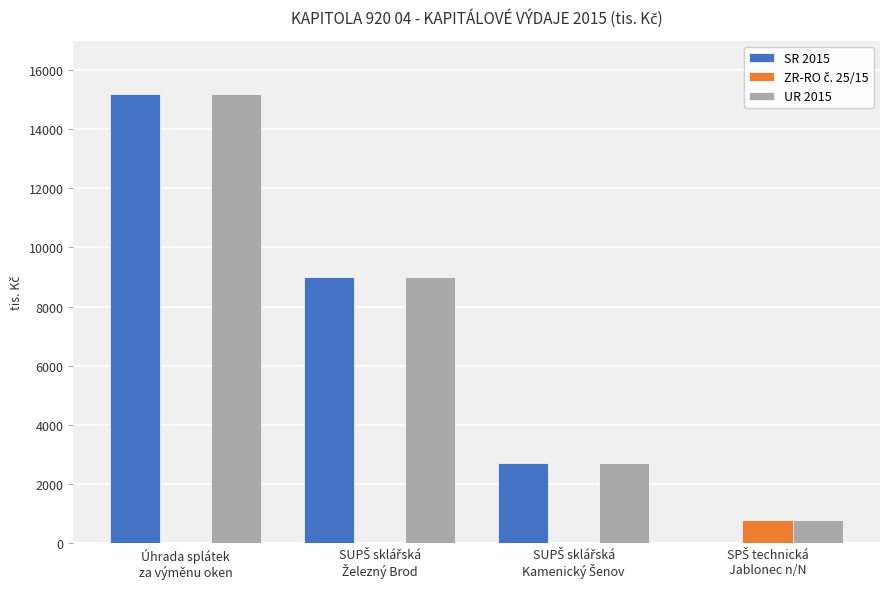

What is the maximum value for UR 2015?

15200